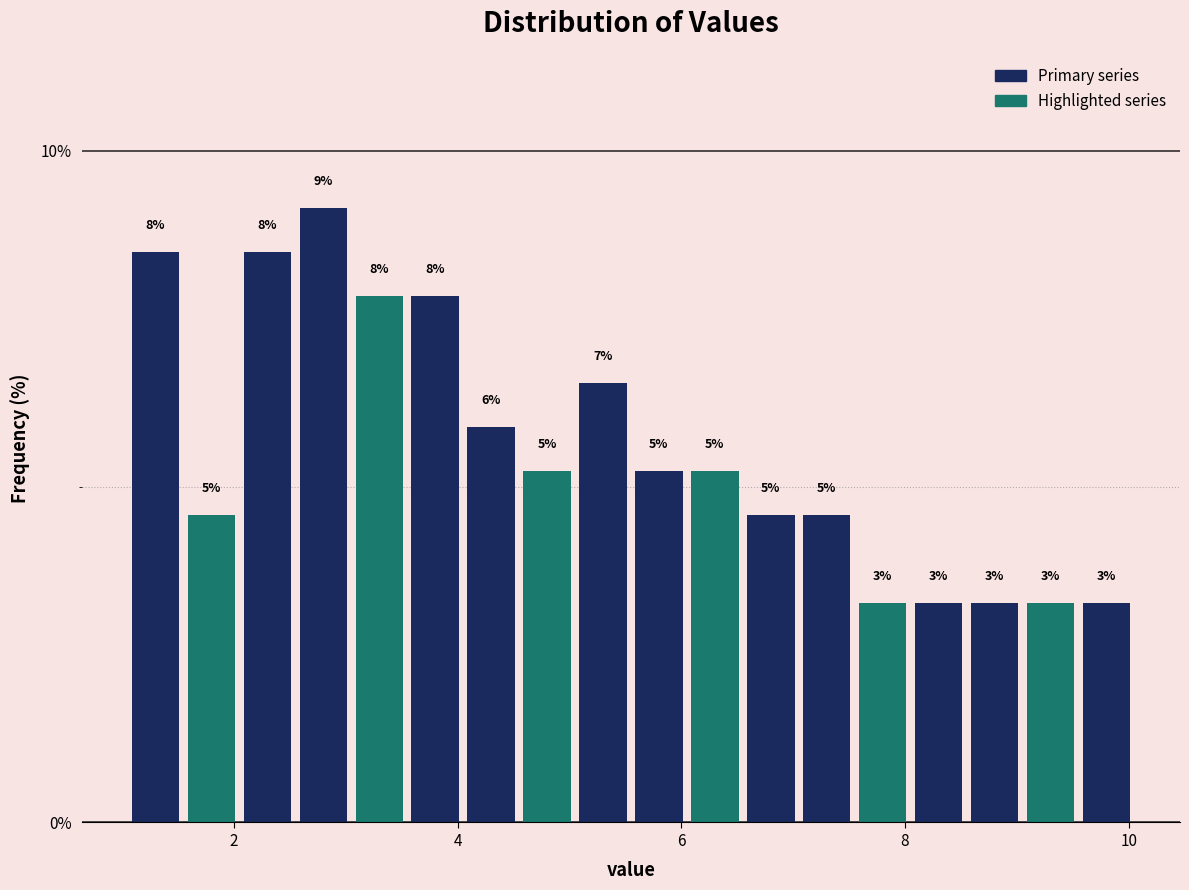

Around what value on the x-axis is the tallest bar? Give the approximate position of its centre, as read against the axis.

2.8